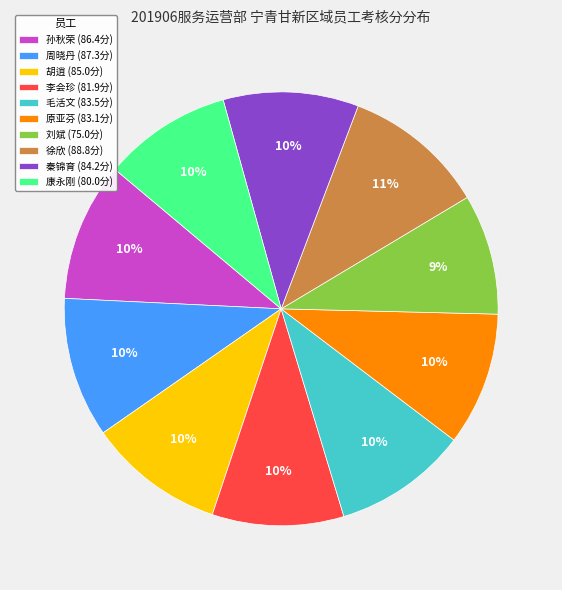

What is the ratio of the value at 李会珍 (81.9分) to the value at 秦锦育 (84.2分)?

1.0